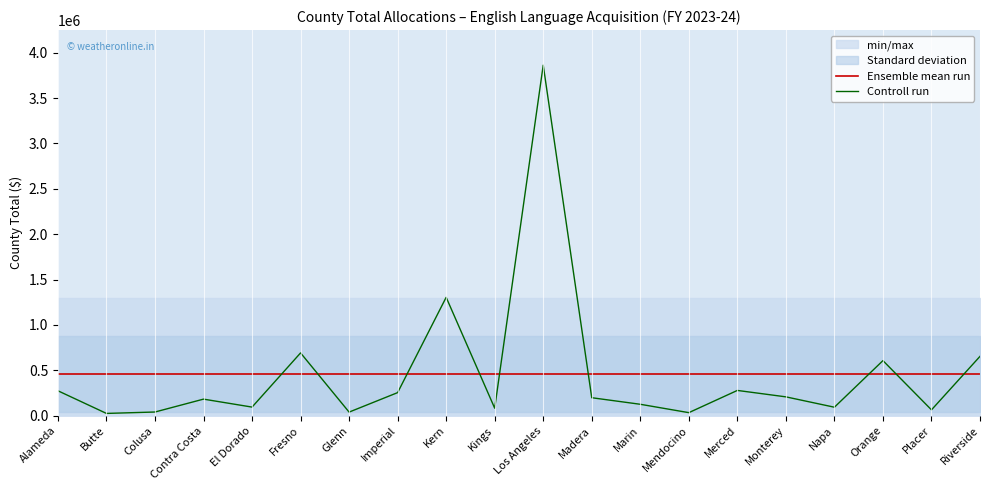

Reading right to left, extract all data points from this chart.

Ensemble mean run: Riverside=455444.2	Placer=455444.2	Orange=455444.2	Napa=455444.2	Monterey=455444.2	Merced=455444.2	Mendocino=455444.2	Marin=455444.2	Madera=455444.2	Los Angeles=455444.2	Kings=455444.2	Kern=455444.2	Imperial=455444.2	Glenn=455444.2	Fresno=455444.2	El Dorado=455444.2	Contra Costa=455444.2	Colusa=455444.2	Butte=455444.2	Alameda=455444.2
Controll run: Riverside=653612.0	Placer=63879.0	Orange=606642.0	Napa=93029.0	Monterey=207200.0	Merced=278073.0	Mendocino=33097.0	Marin=125382.0	Madera=197650.0	Los Angeles=3863633.0	Kings=82319.0	Kern=1304301.0	Imperial=253920.0	Glenn=39187.0	Fresno=691524.0	El Dorado=94378.0	Contra Costa=182114.0	Colusa=40121.0	Butte=24621.0	Alameda=274202.0